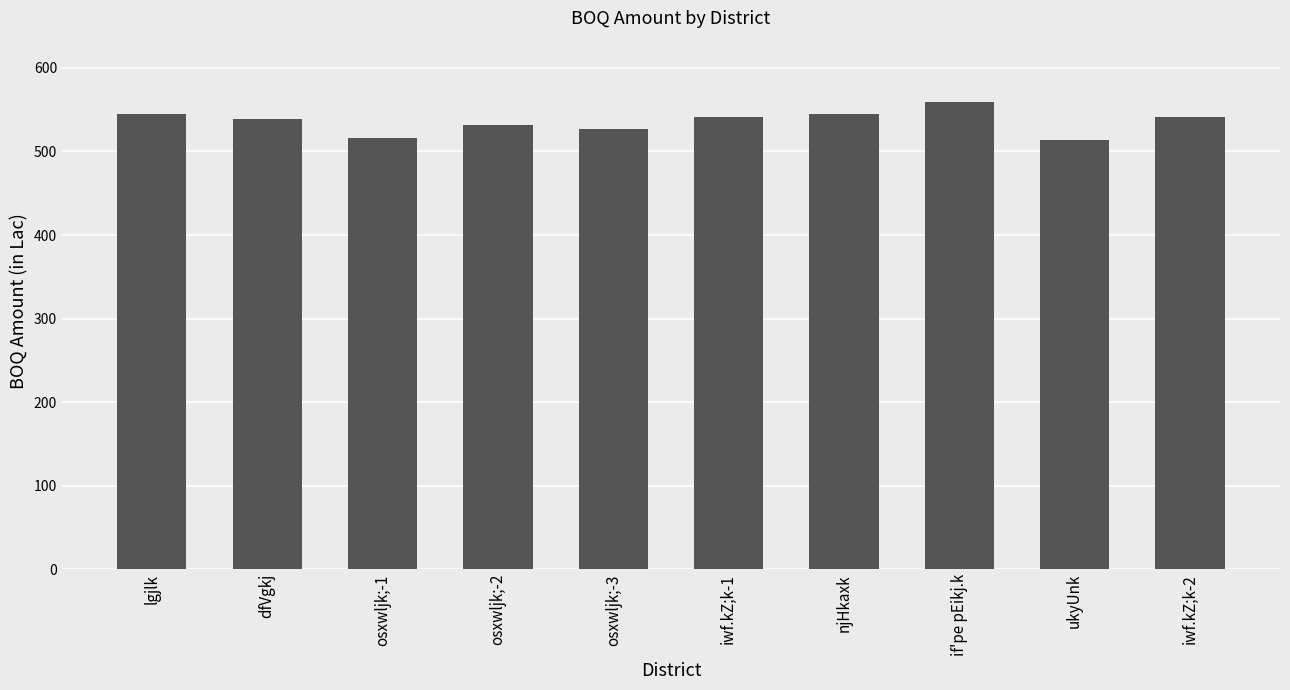

What is the value of the 10th bar from the left?

541.8